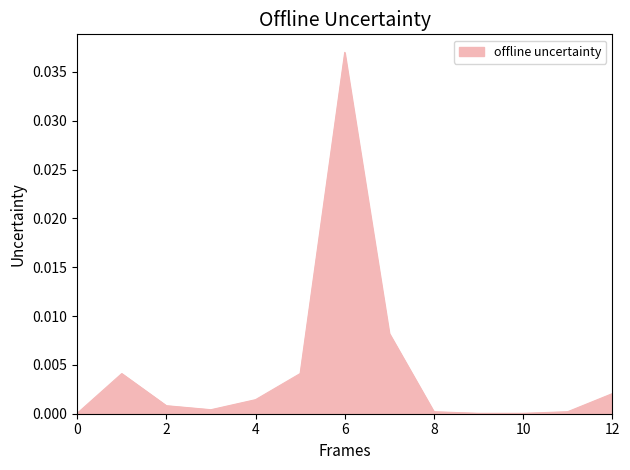

Is it true that the value at 10 is 0.0?

True